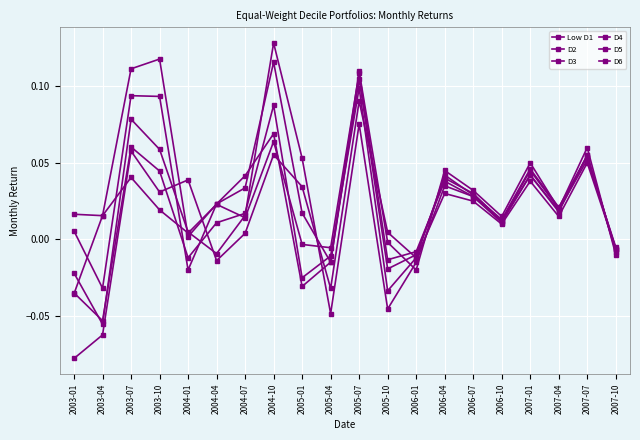

Which series changed the most between 2003-04 and 2004-04?

D3